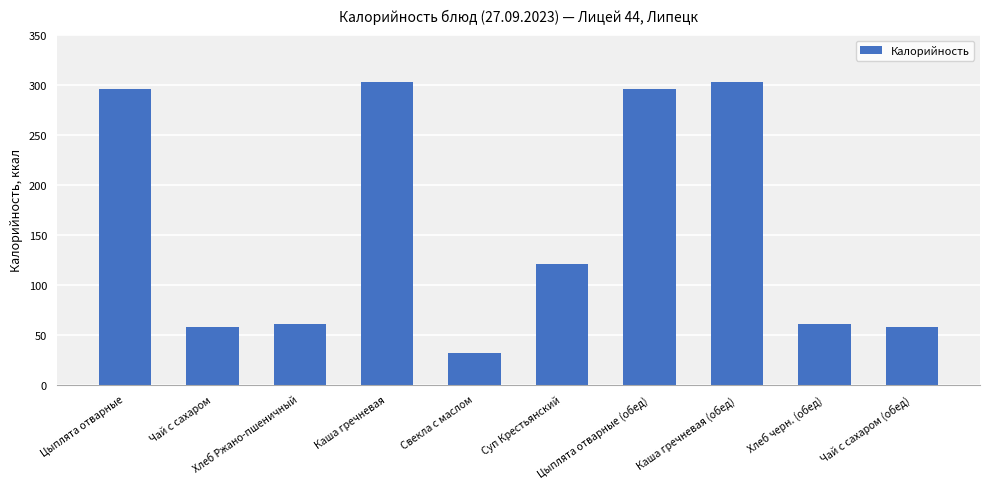

What value does the data have at Каша гречневая?

303.0